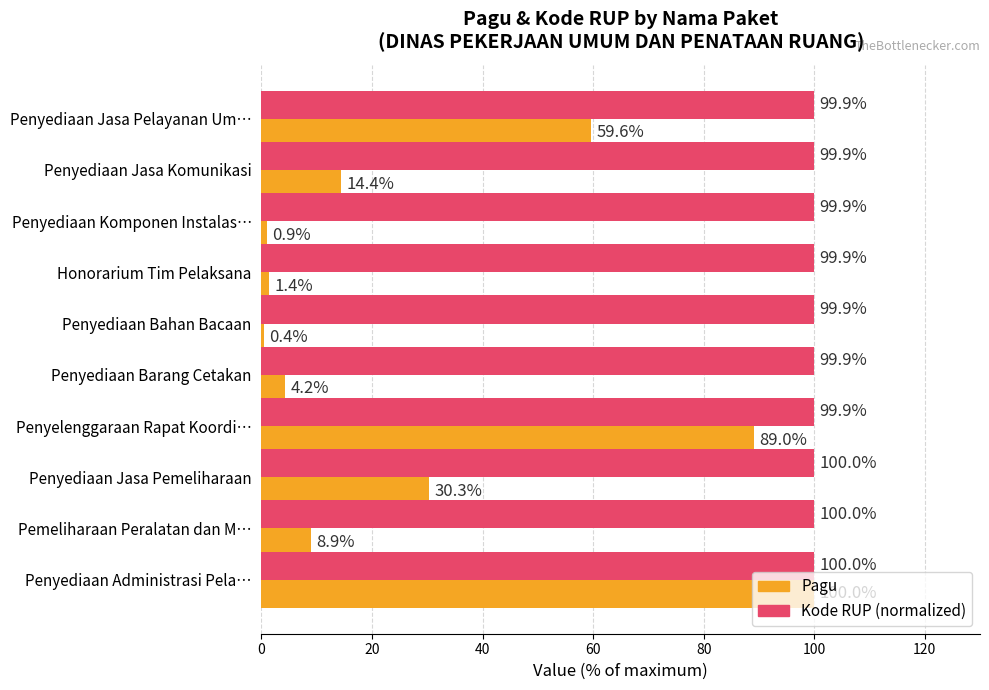

Which series has the largest total across all categories?

Kode RUP (normalized)